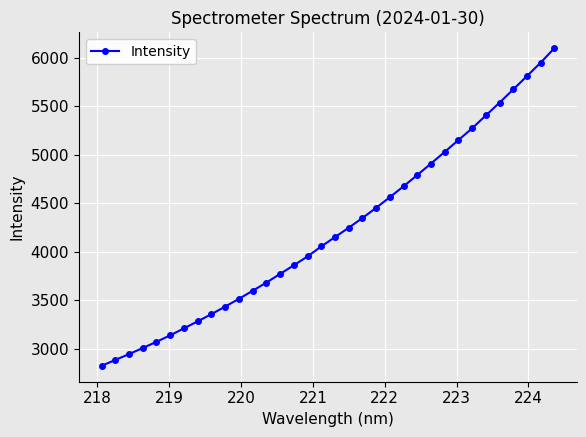

What is the difference between the maximum and minimum values?

3276.4